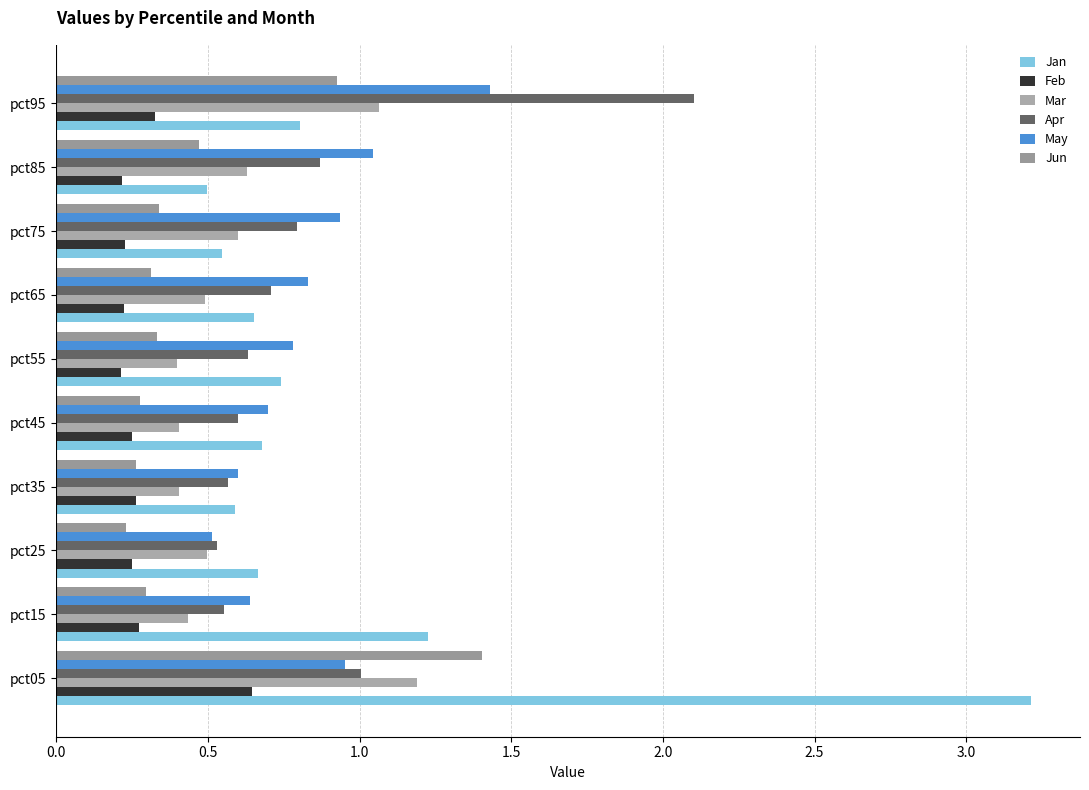

What is the maximum value shown in the chart?

3.2